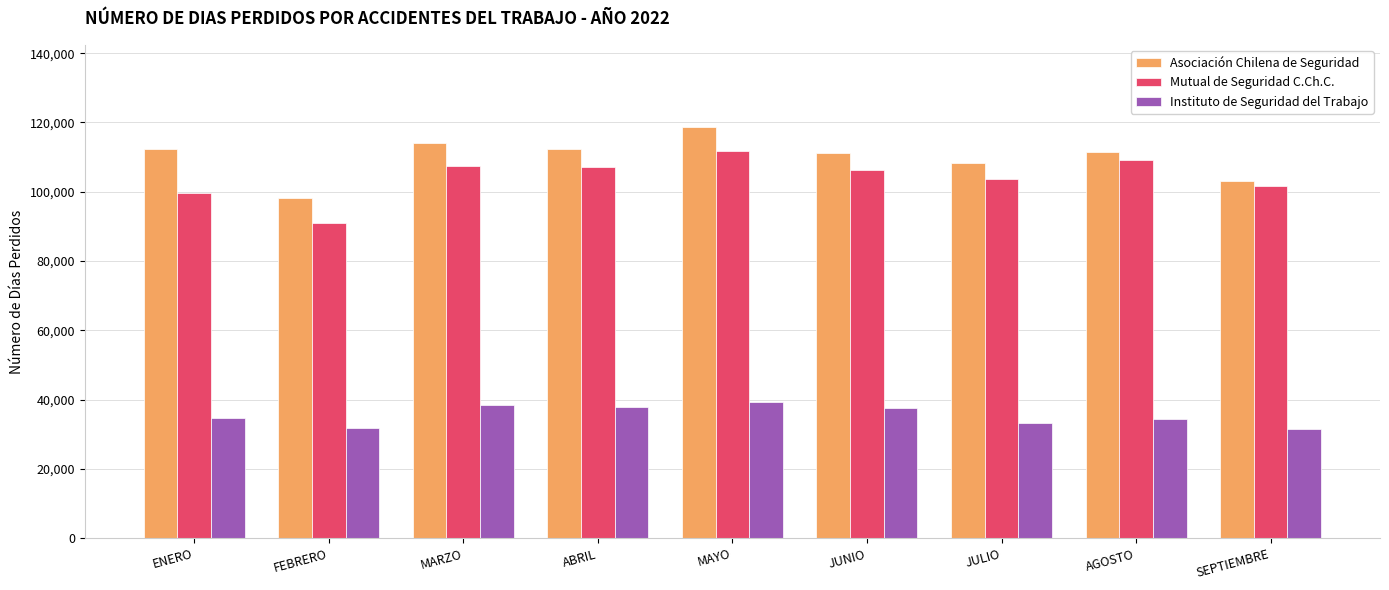

How many series are shown in this chart?

3